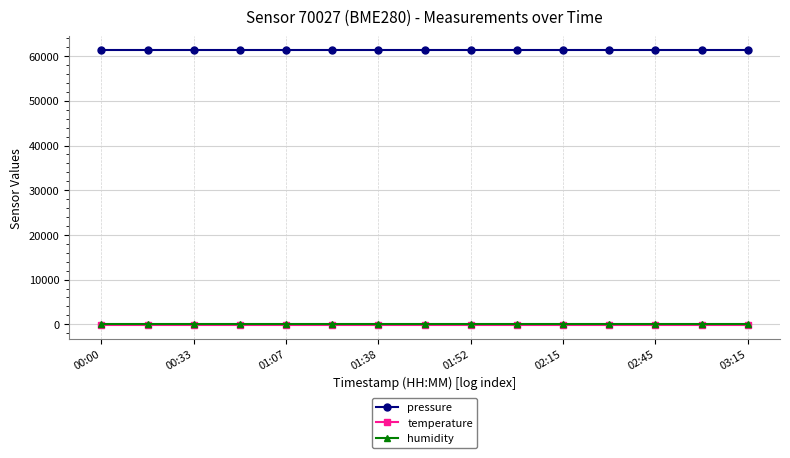

At how many categories does at least one series exceed 36978?

15